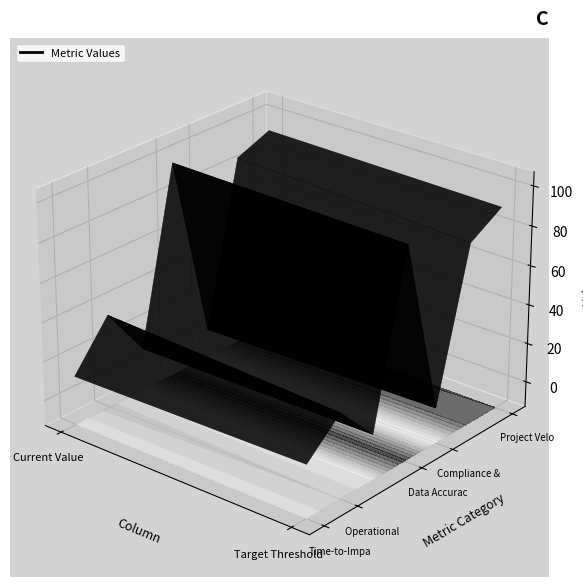

At which label does Compliance & Audit Readiness reach its minimum?

Current Value